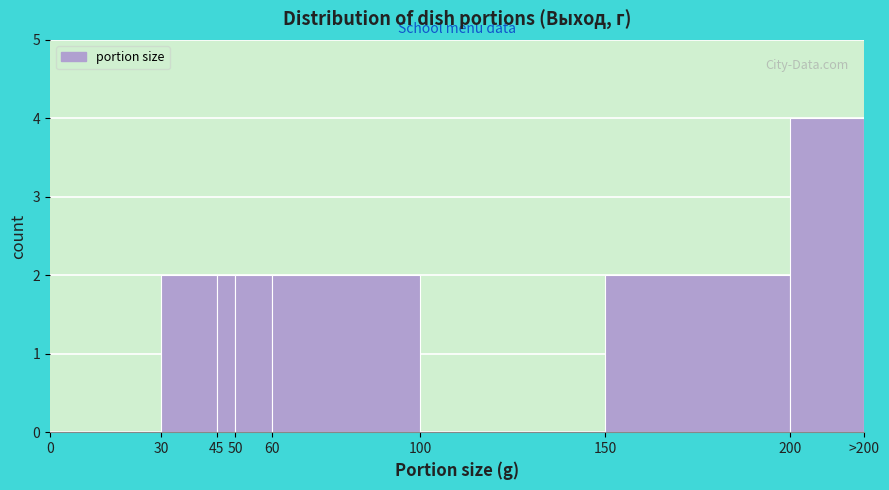

Reading left to right, extract all data points from this chart.

0=0	30=2	45=2	50=2	60=2	100=0	150=2	200=4